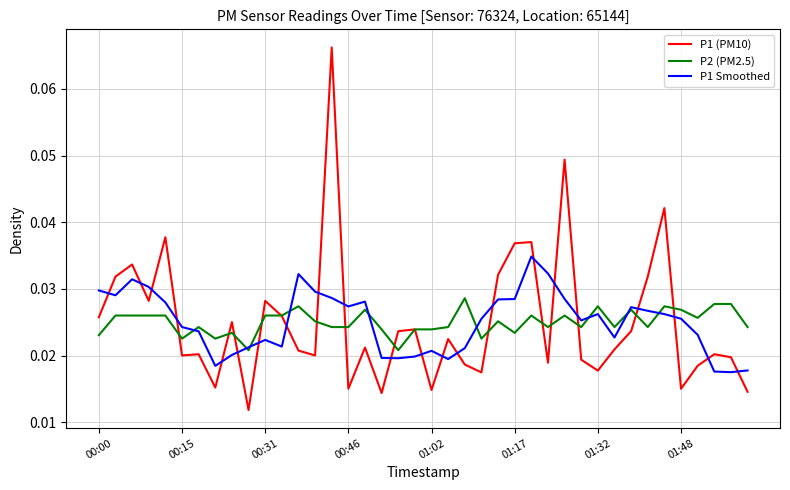

How many times do P1 Smoothed and P1 (PM10) cross each other?

22